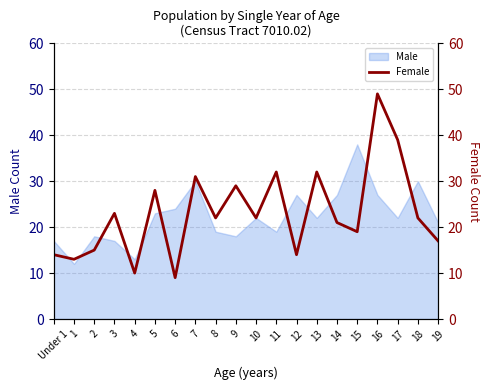

What is the difference between the maximum and minimum values?

40